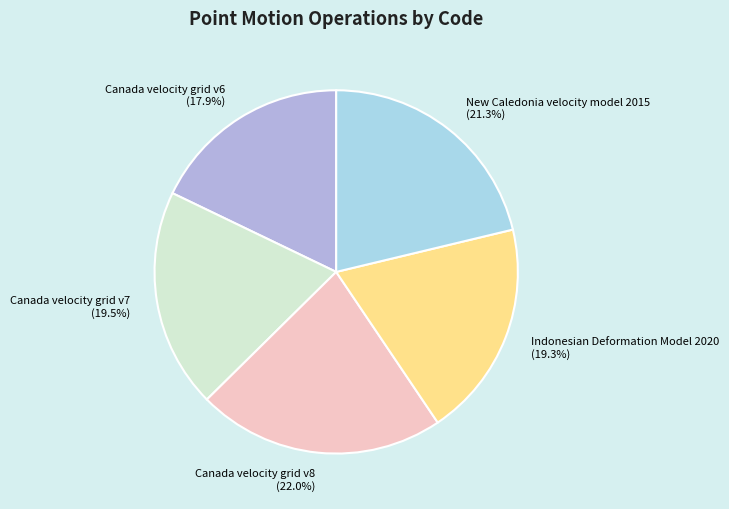

Does Indonesian Deformation Model 2020 represent more than half of the total?

No